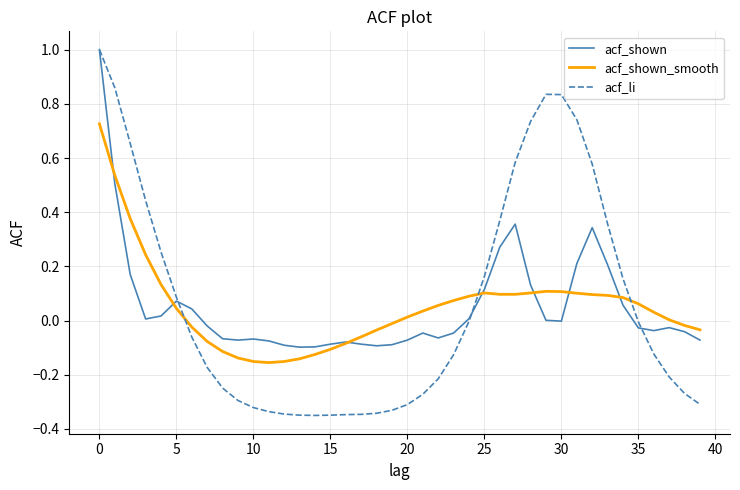

What is the maximum value for acf_li?

1.0